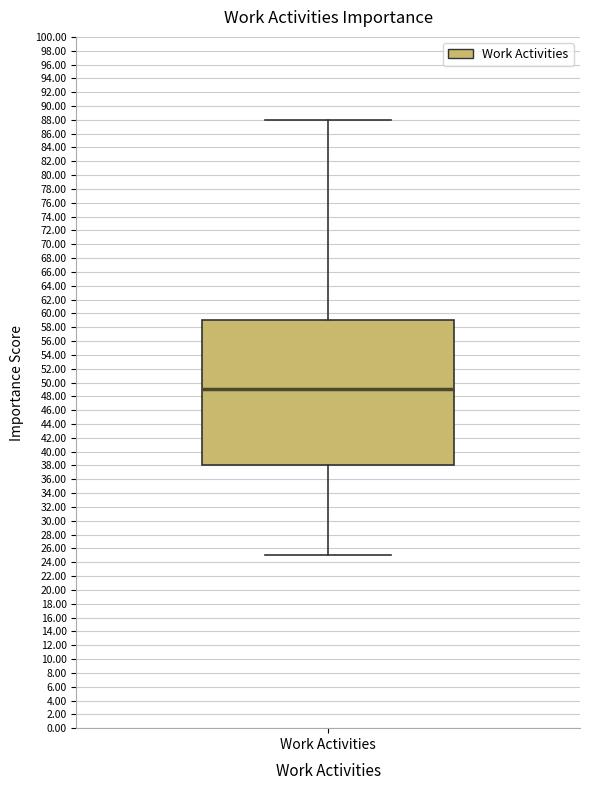

Read this box plot against the y-axis: the position of the median line, the range covered by the box, and the ends of both whiskers. The values are not printed on the chart, so give them approximately, as read against the axis.

median 49, box 38 to 59, whiskers 25 to 88